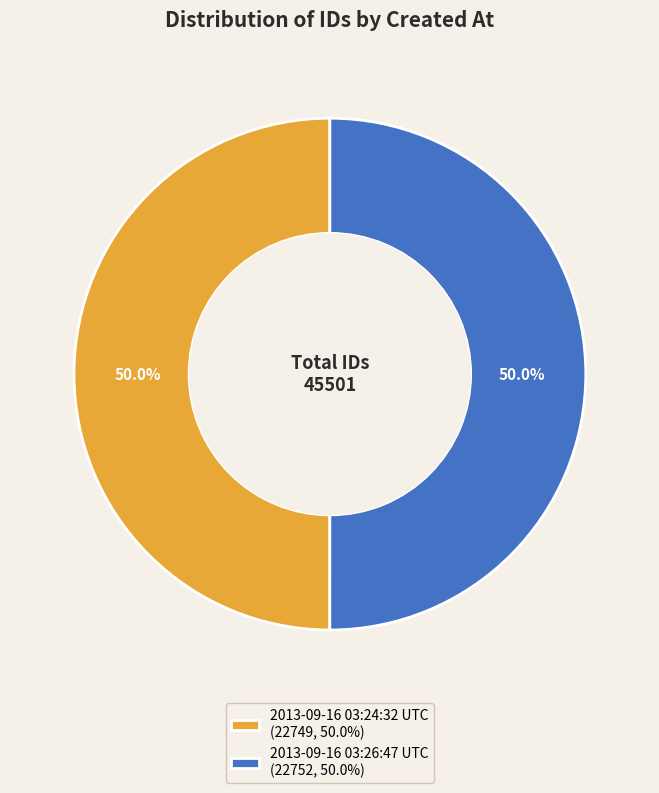

Approximately how many times larger is the value at 2013-09-16 03:24:32 UTC (22749, 50.0%) compared to 2013-09-16 03:26:47 UTC (22752, 50.0%)?

1.0